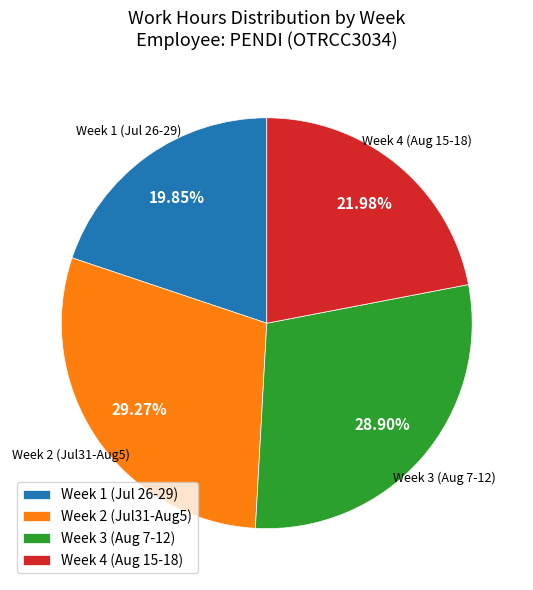

Between Week 1 (Jul 26-29) and Week 2 (Jul31-Aug5), which is larger?

Week 2 (Jul31-Aug5)